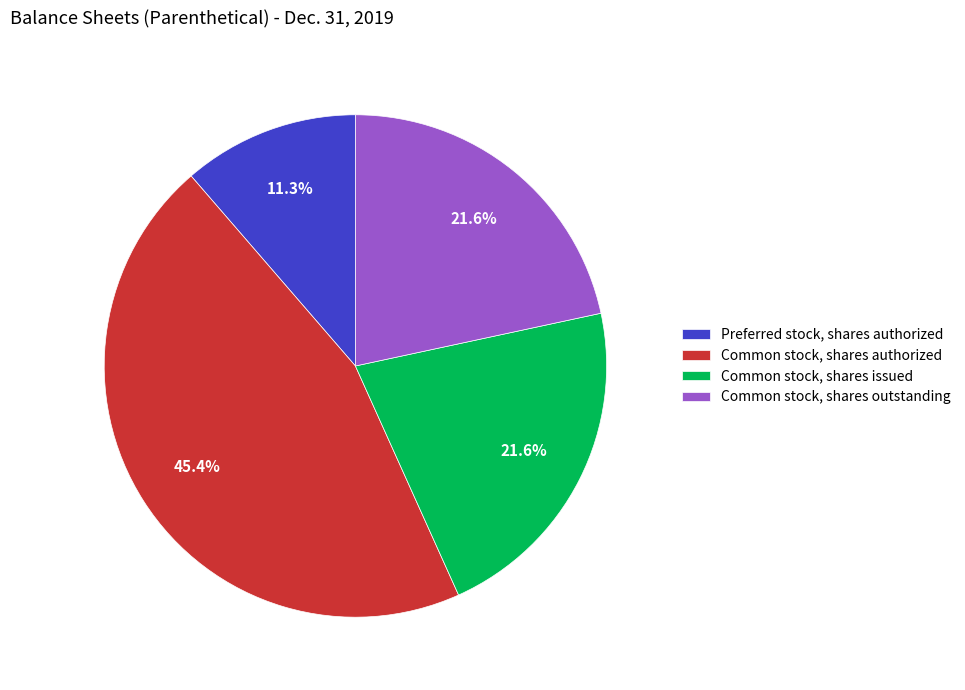

What is the largest slice in the pie chart?

Common stock, shares authorized